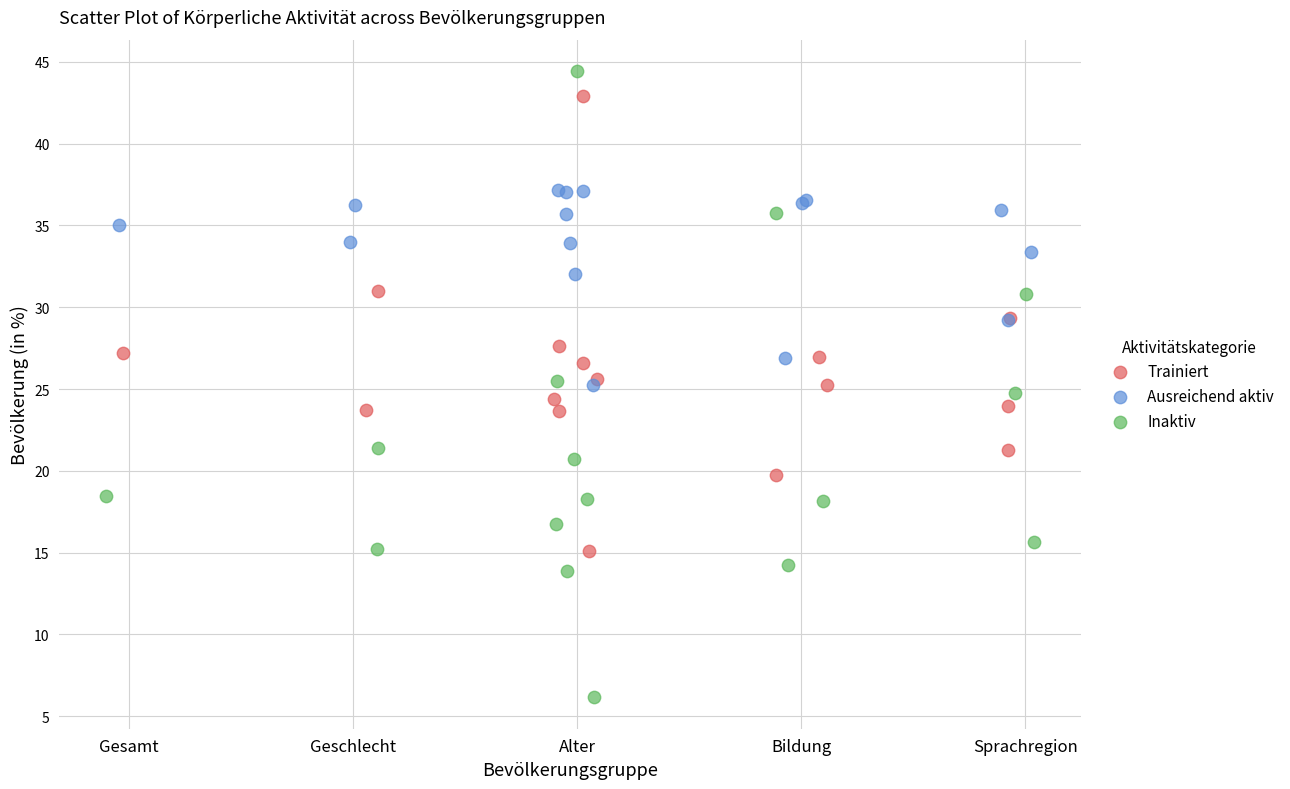

Which series has the largest Y range (max minus min)?

Inaktiv